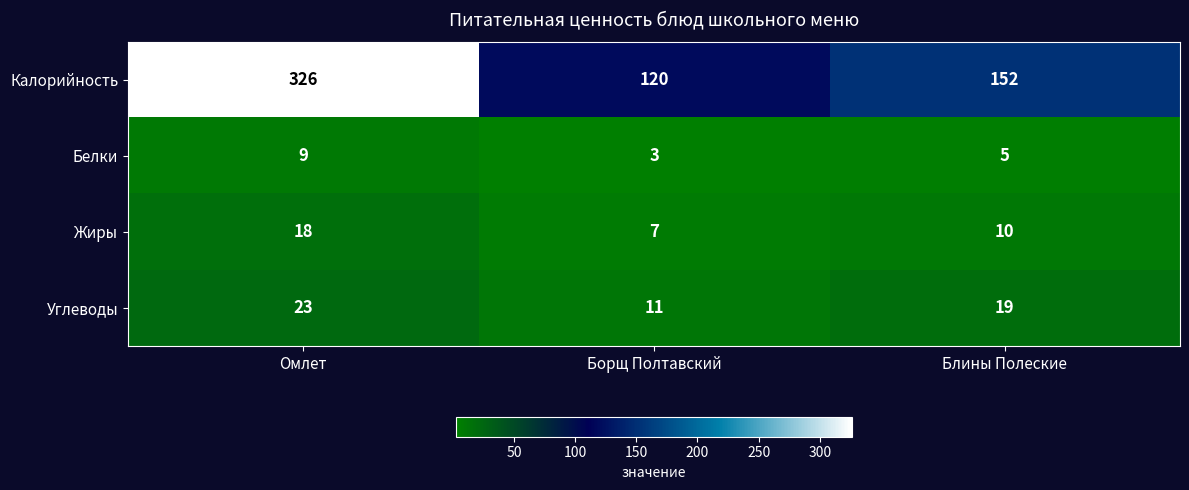

Reading right to left, what are all the values shown in this chart?

Калорийность: 152	120	326
Белки: 5	3	9
Жиры: 10	7	18
Углеводы: 19	11	23